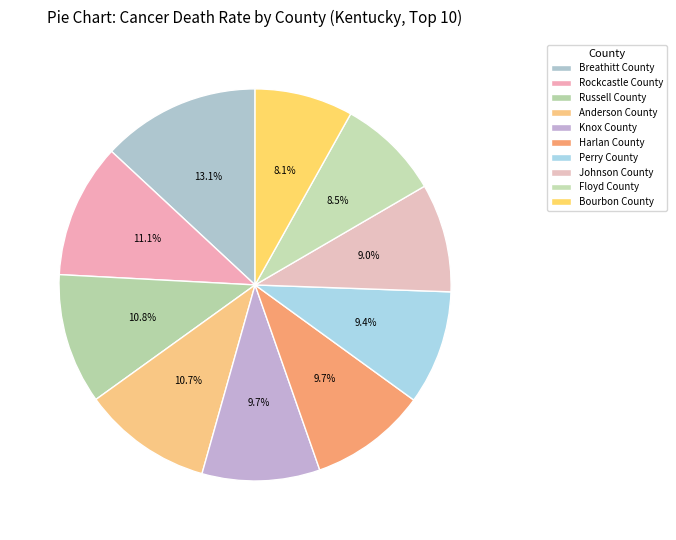

Does Breathitt County represent more than half of the total?

No